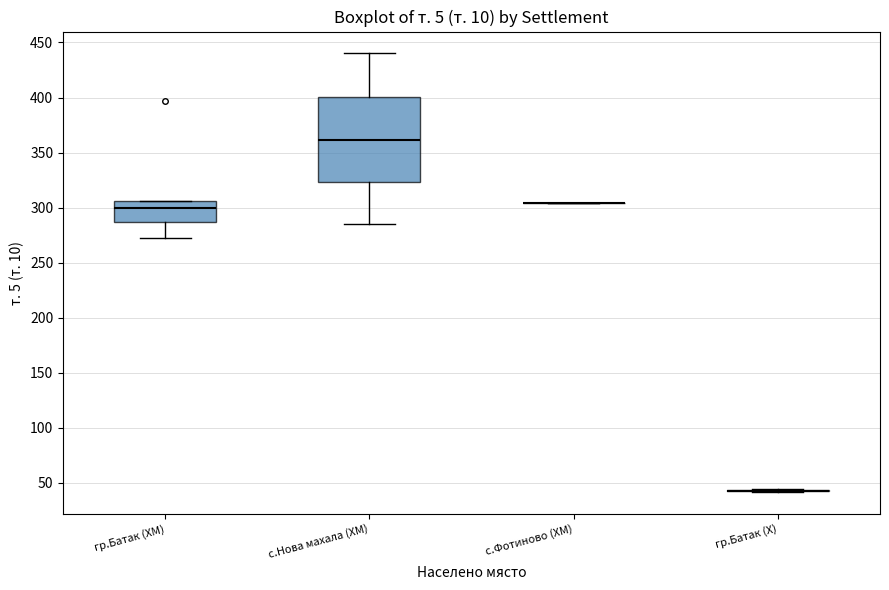

Where does the median line of the box for с.Нова махала (ХМ) sit on the y-axis? The values are not printed on the chart, so give them approximately, as read against the axis.

360